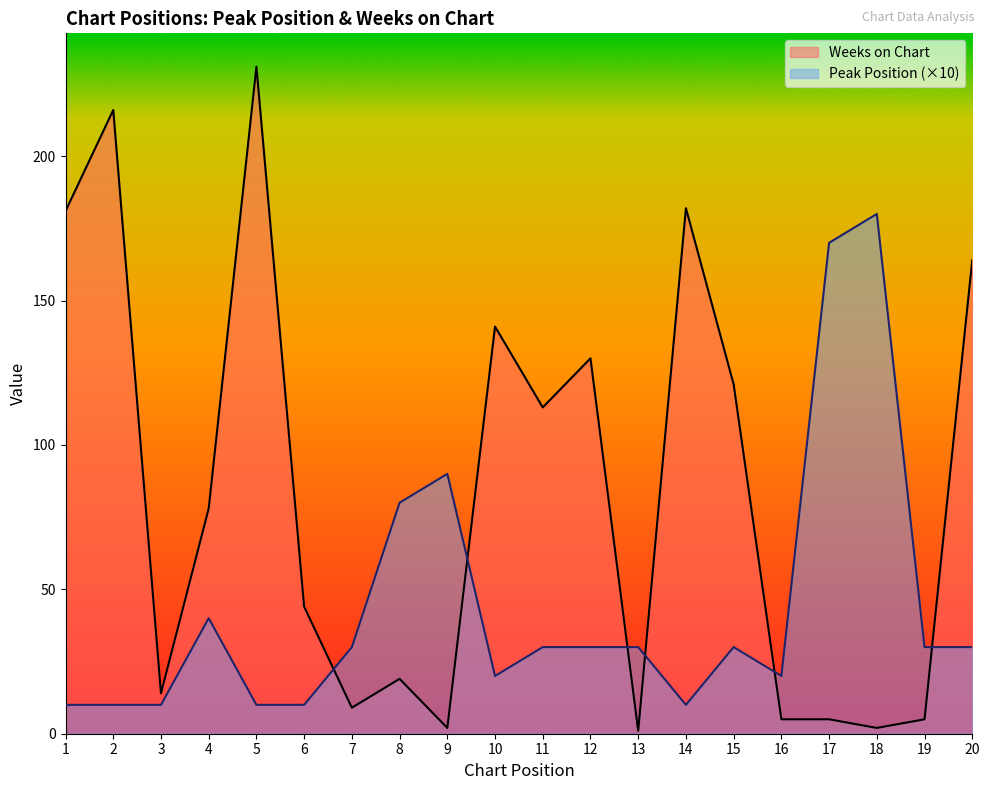

Which series changed the most between 4 and 15?

Weeks on Chart